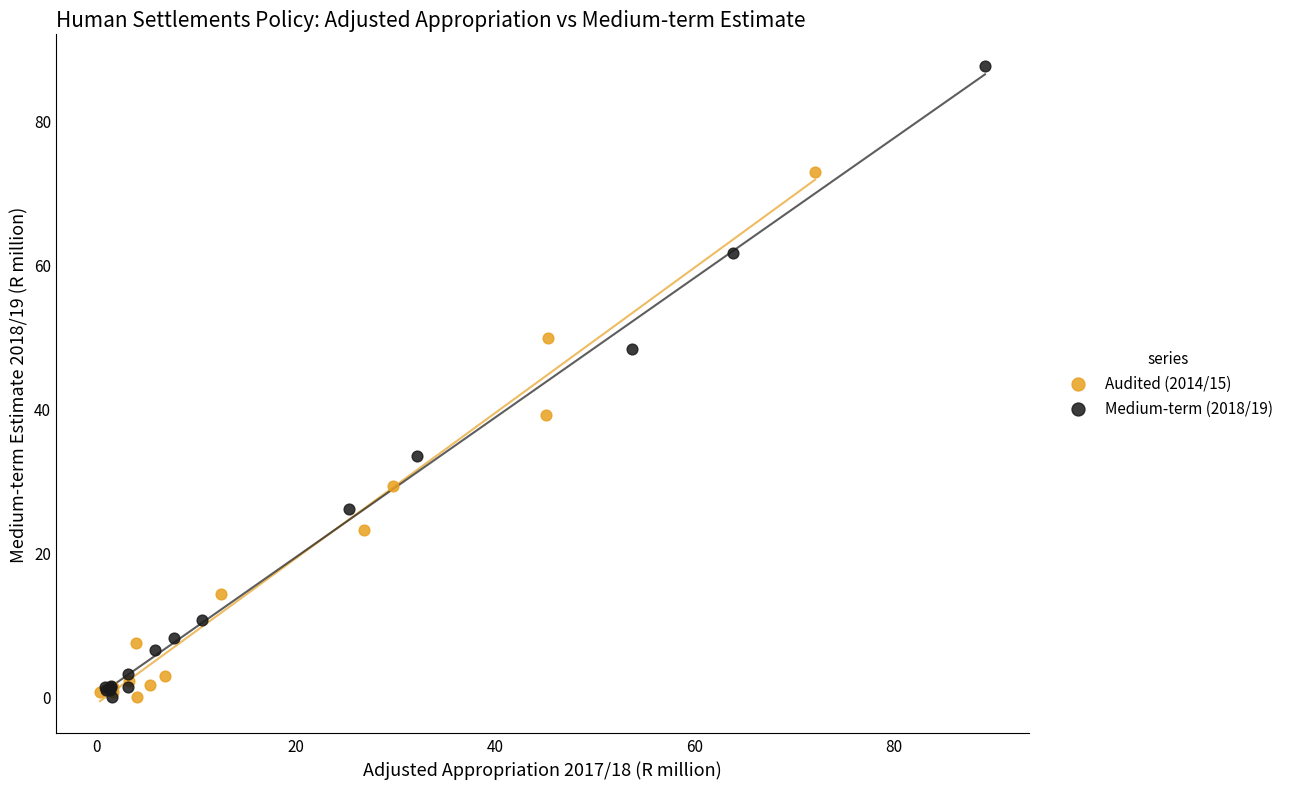

Which series has the largest Y range (max minus min)?

Medium-term (2018/19)